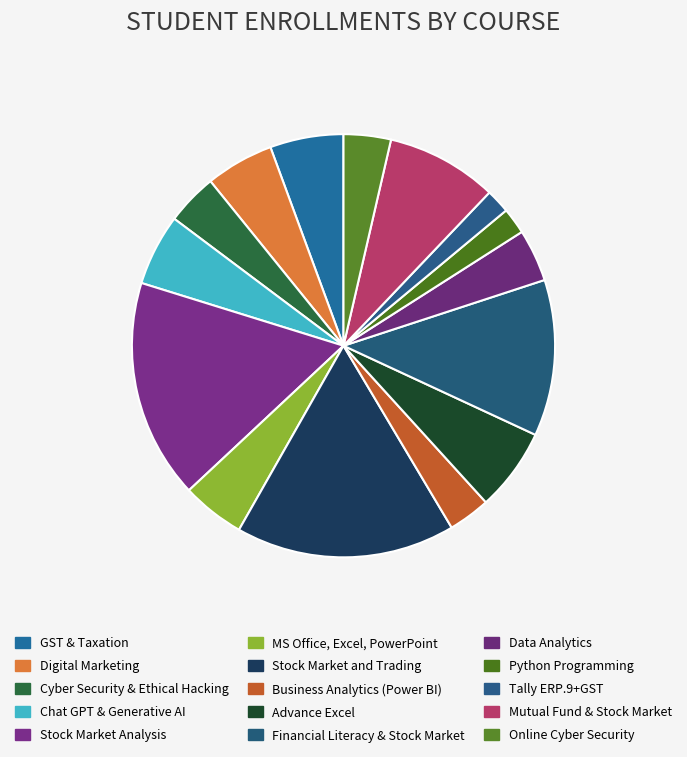

To the nearest percent, what portion does Stock Market Analysis represent?

17%